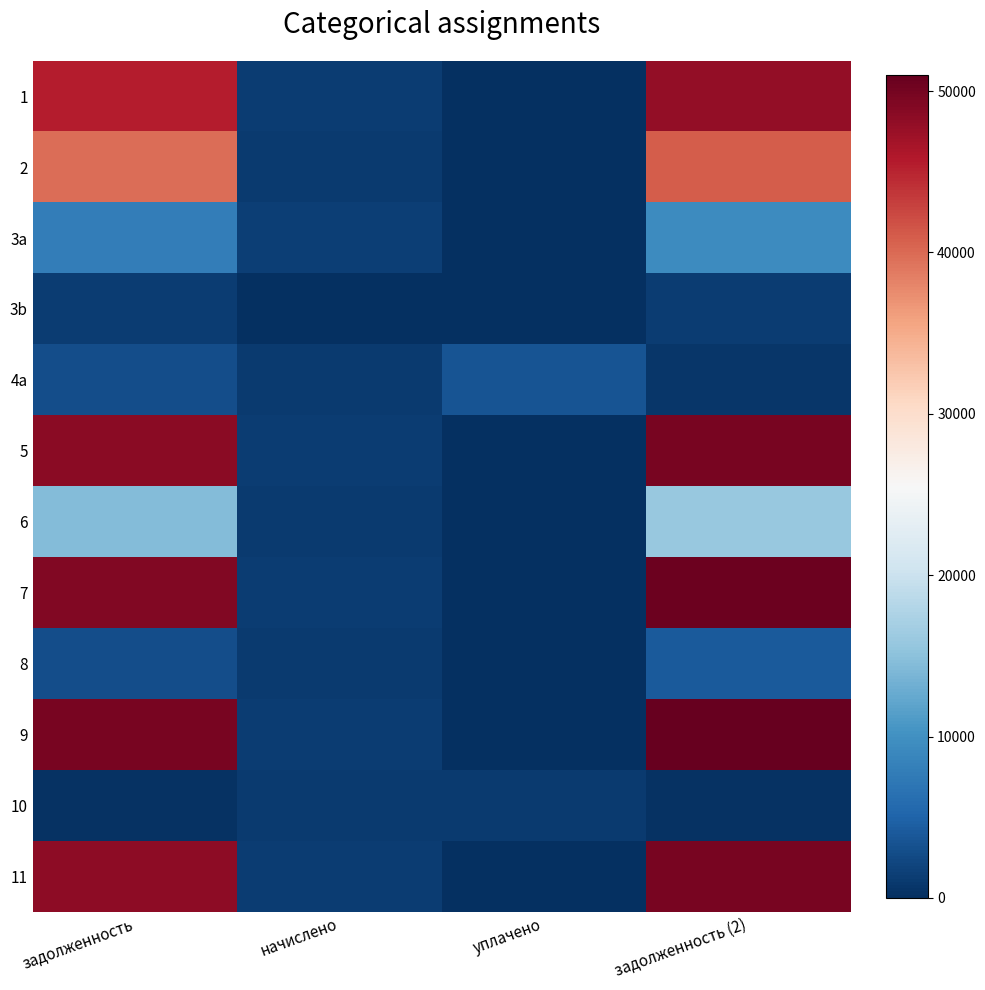

Which has a higher value, задолженность (2) or начислено?

задолженность (2)